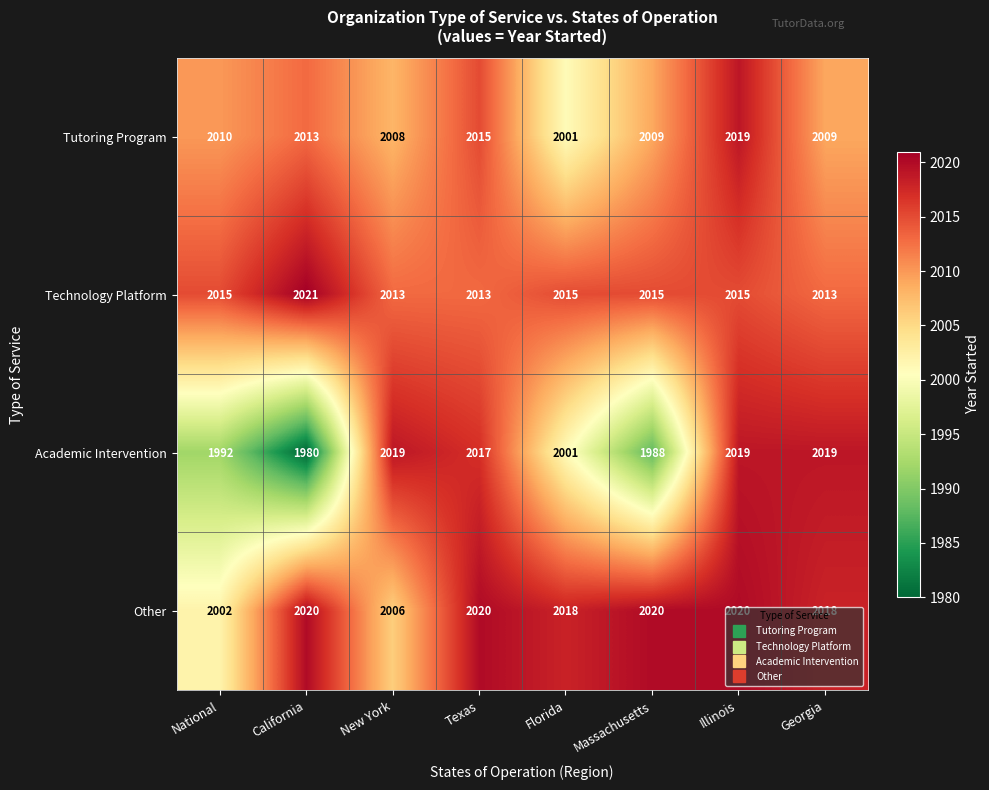

What is the difference between the maximum and minimum values in the Academic Intervention series?

39